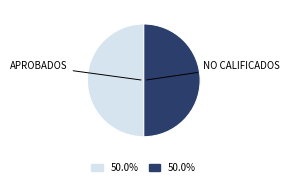

How many segments does this pie chart have?

2